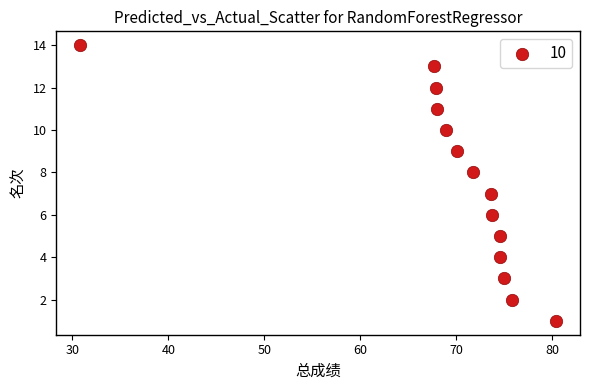

What is the range of Y values (max minus min)?

13